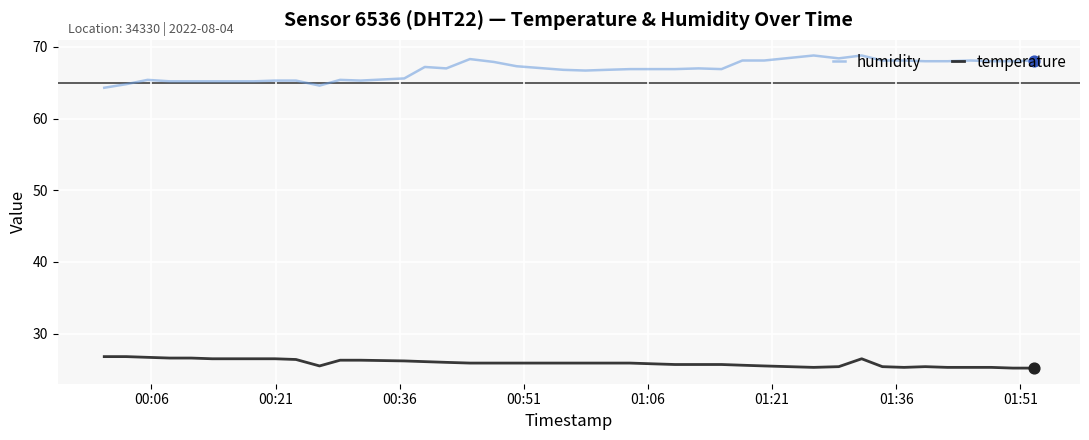

Which series has the largest total across all categories?

humidity